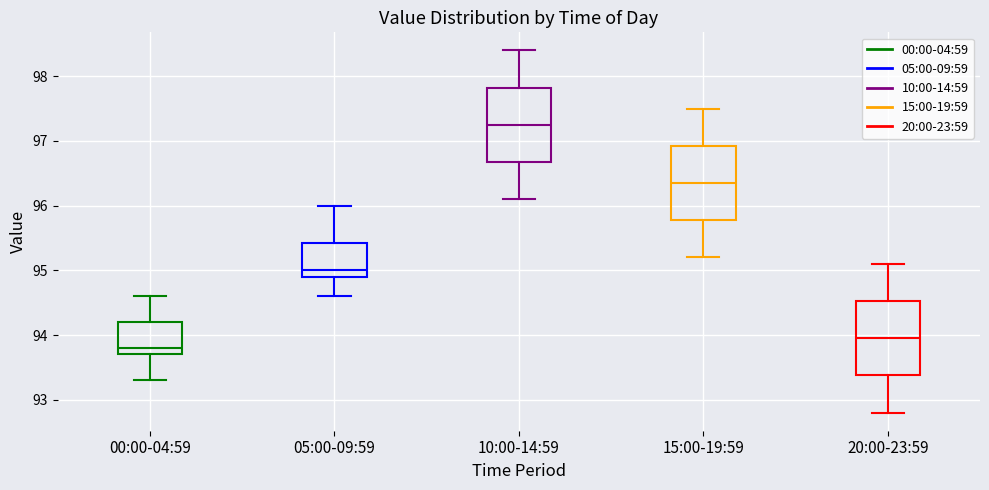

Where is the lower edge of the box for 05:00-09:59 on the y-axis? The values are not printed on the chart, so give them approximately, as read against the axis.

94.9